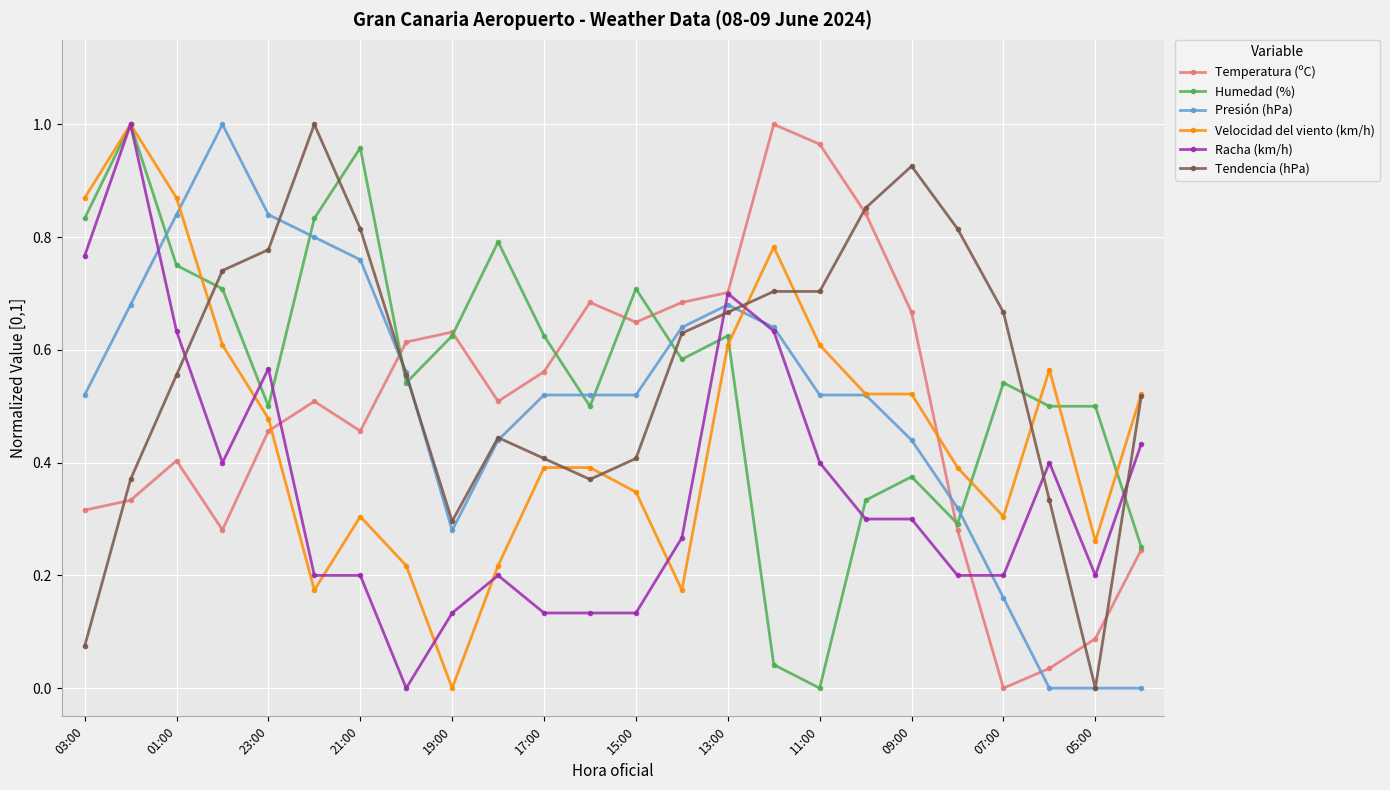

True or false: Humedad (%) has more than 0 points higher than both neighbors.

True